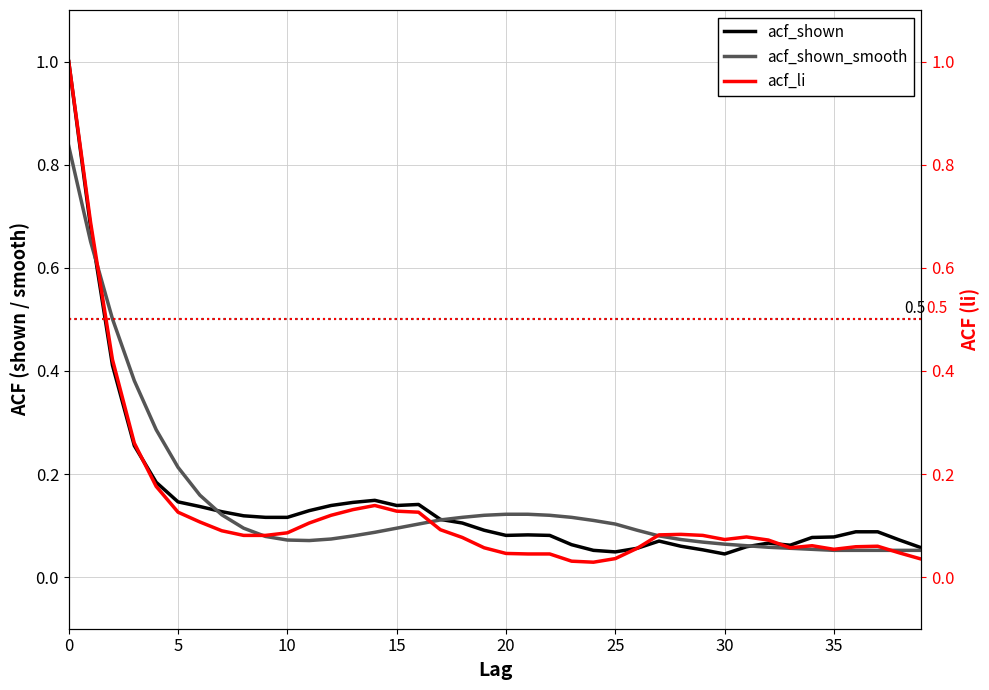

Which series has the largest total across all categories?

acf_shown_smooth